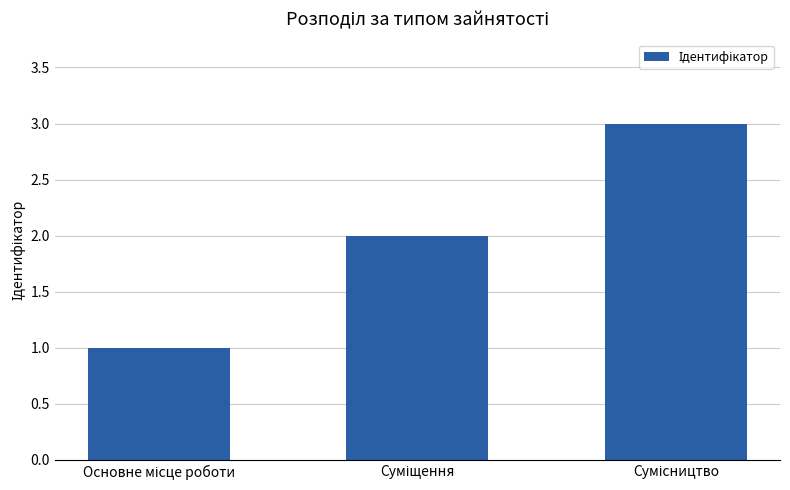

What is the sum of all values?

6